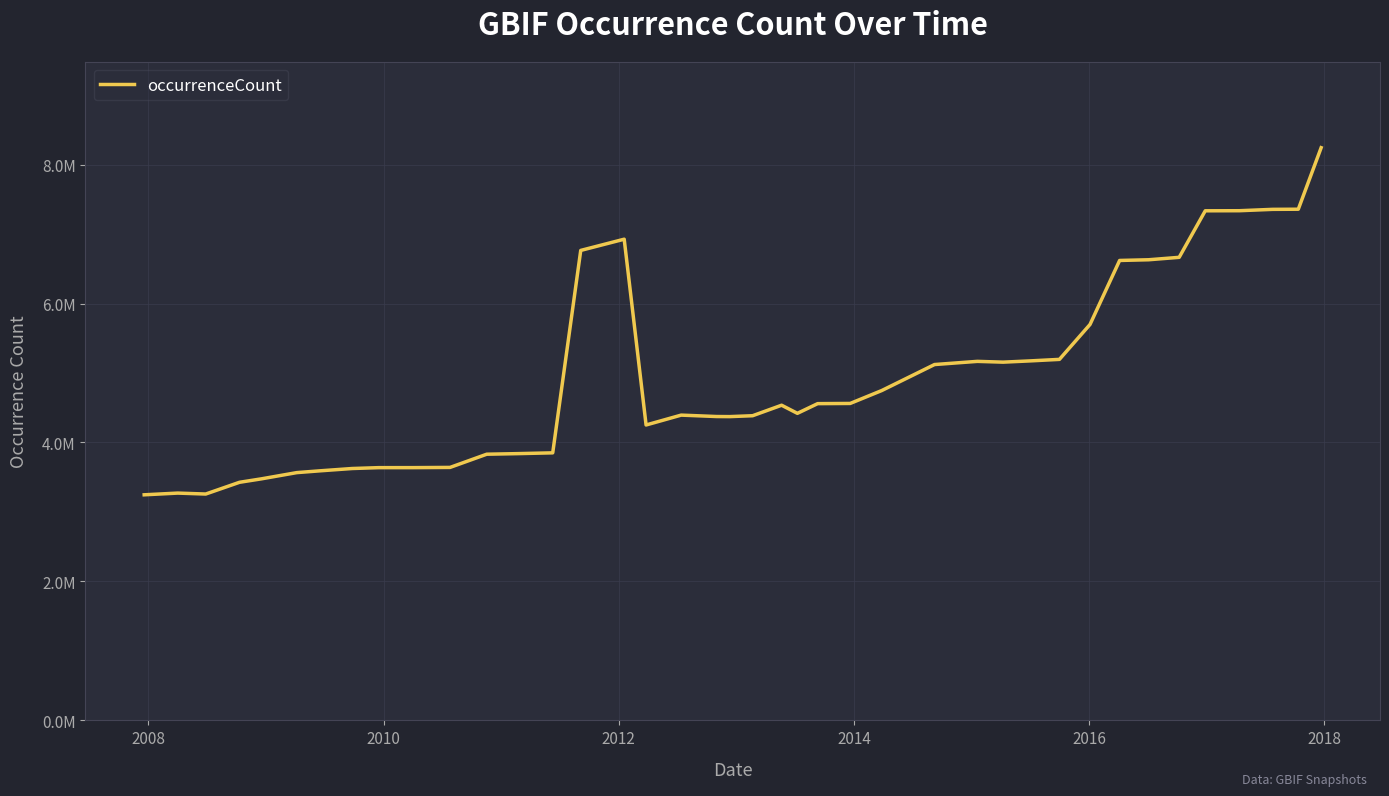

Does the chart have visible grid lines?

Yes